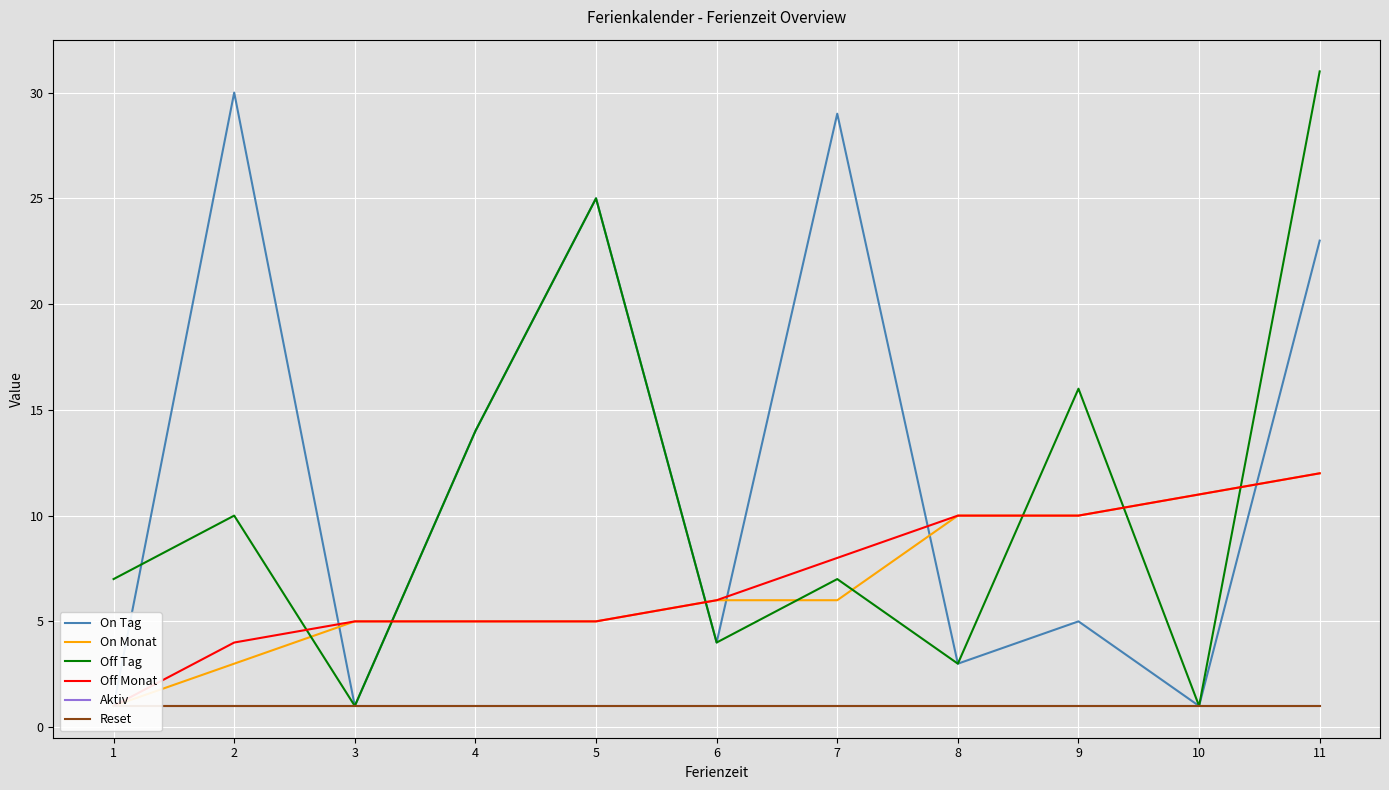

After their last crossing, which series has the higher values: Off Monat or Off Tag?

Off Tag